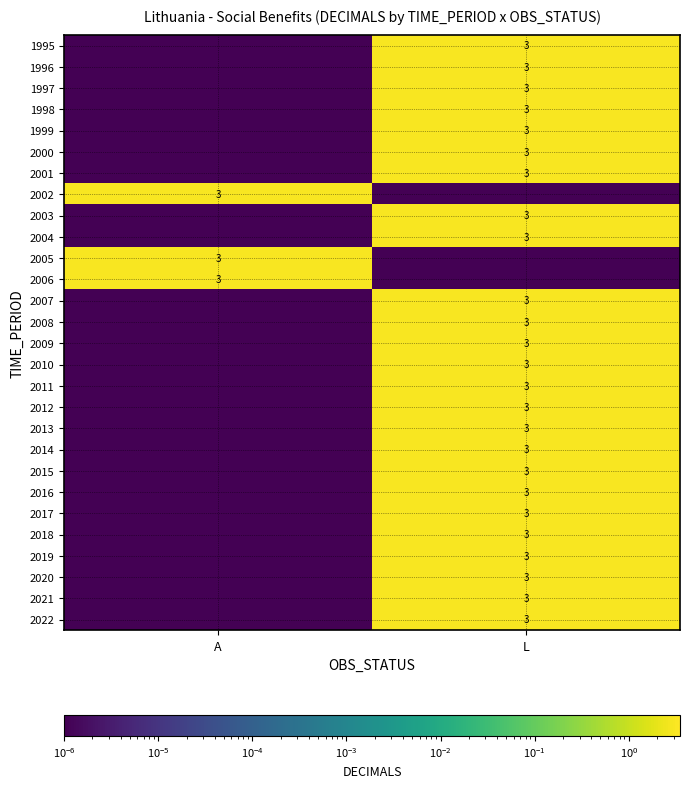

The value of 2010 at L is 4.0. True or false?

False